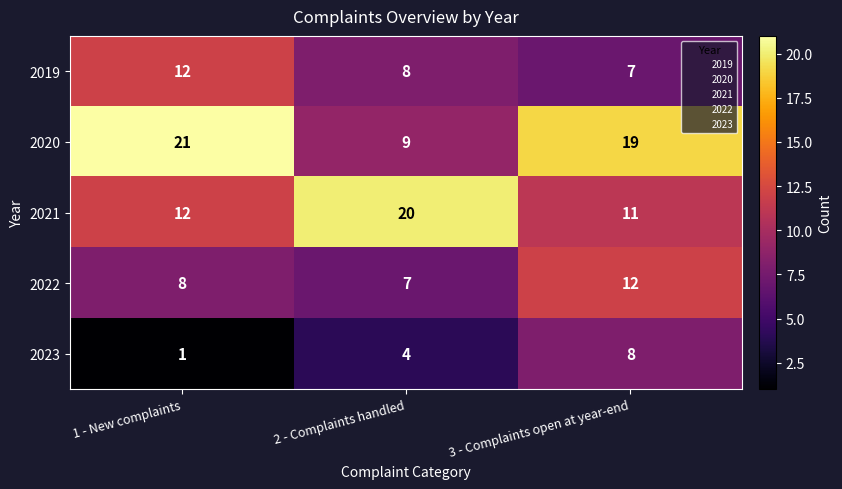

What is the average value of the 2020 series?

16